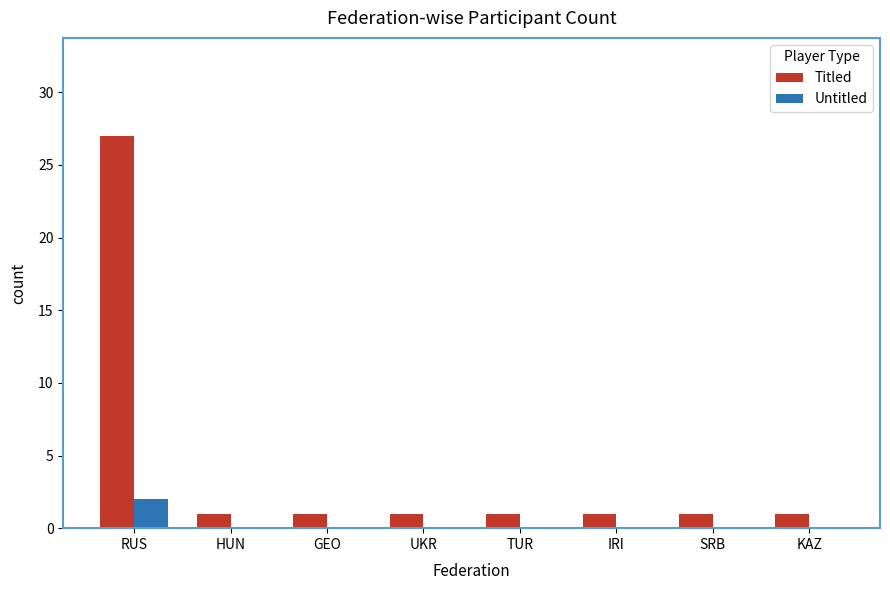

Reading right to left, extract all data points from this chart.

Titled: KAZ=1	SRB=1	IRI=1	TUR=1	UKR=1	GEO=1	HUN=1	RUS=27
Untitled: KAZ=0	SRB=0	IRI=0	TUR=0	UKR=0	GEO=0	HUN=0	RUS=2